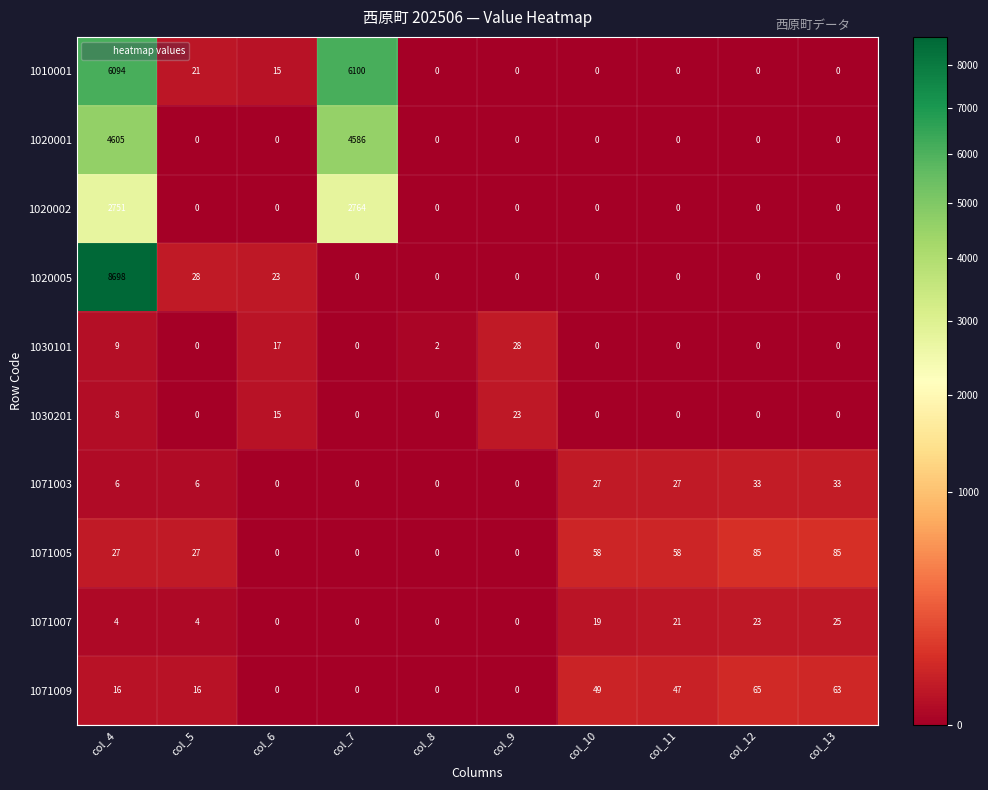

What is the total value across all series at col_13?

206